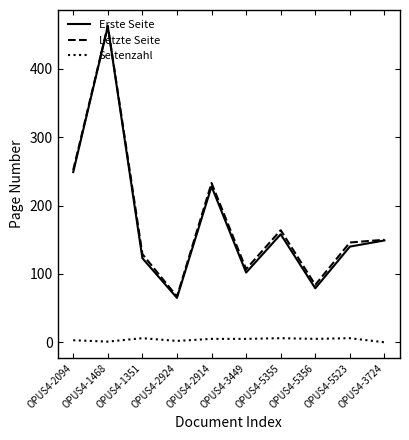

Which category has the highest value in the Erste Seite series?

OPUS4-1468